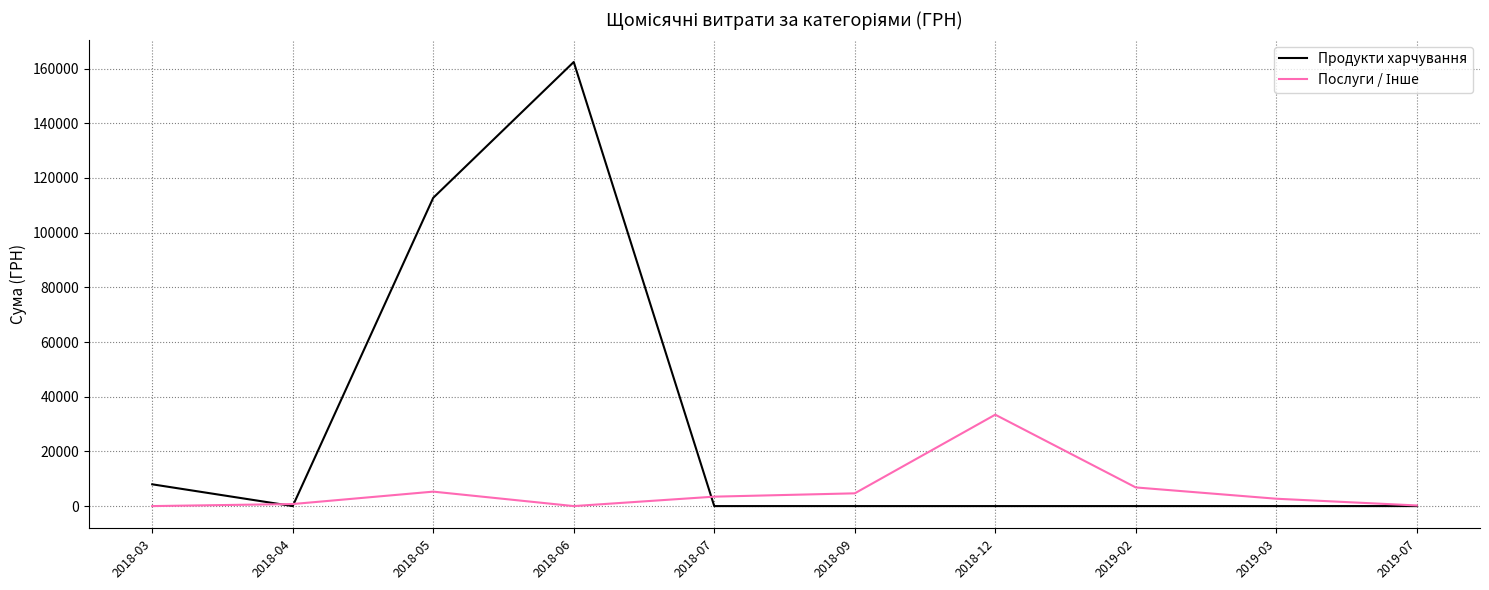

Which series has the largest total across all categories?

Продукти харчування